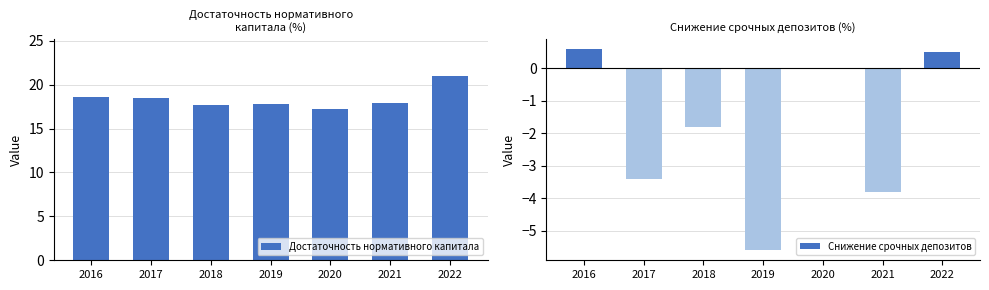

Is the value of Снижение срочных депозитов at 2019 greater than the value of Достаточность нормативного капитала at 2018?

No